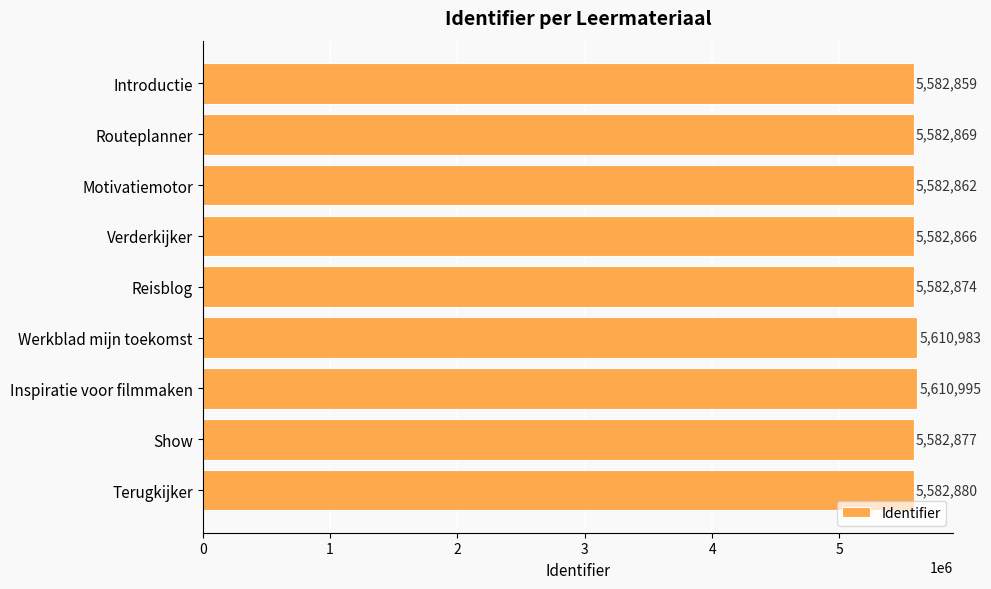

What is the ratio of the value at Terugkijker to the value at Inspiratie voor filmmaken?

1.0